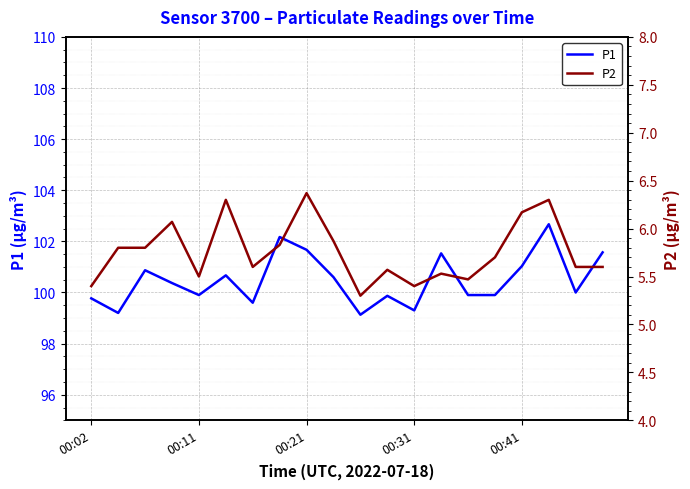

True or false: P1 and P2 intersect in this chart.

False